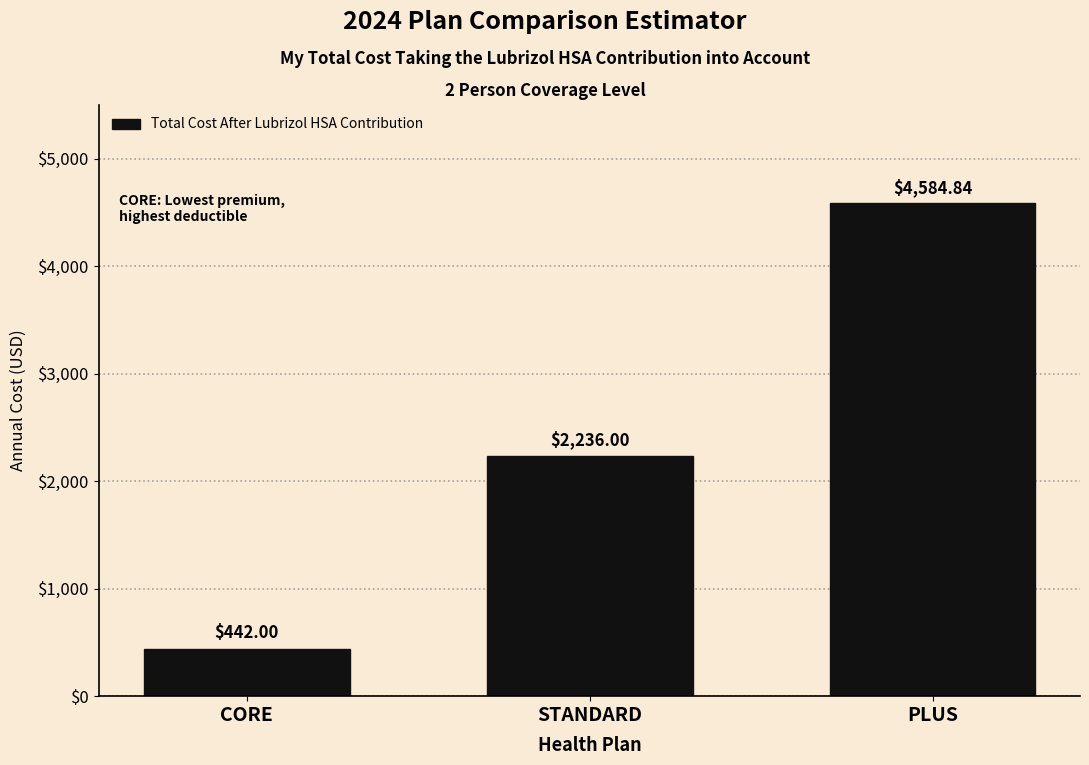

What is the average value?

2420.9